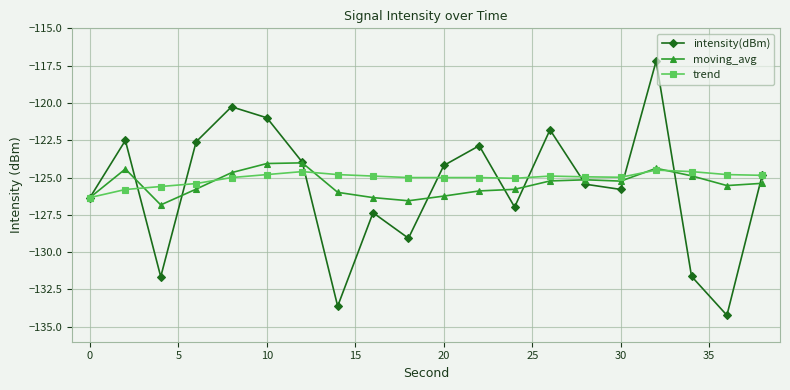

True or false: trend and moving_avg intersect in this chart.

True